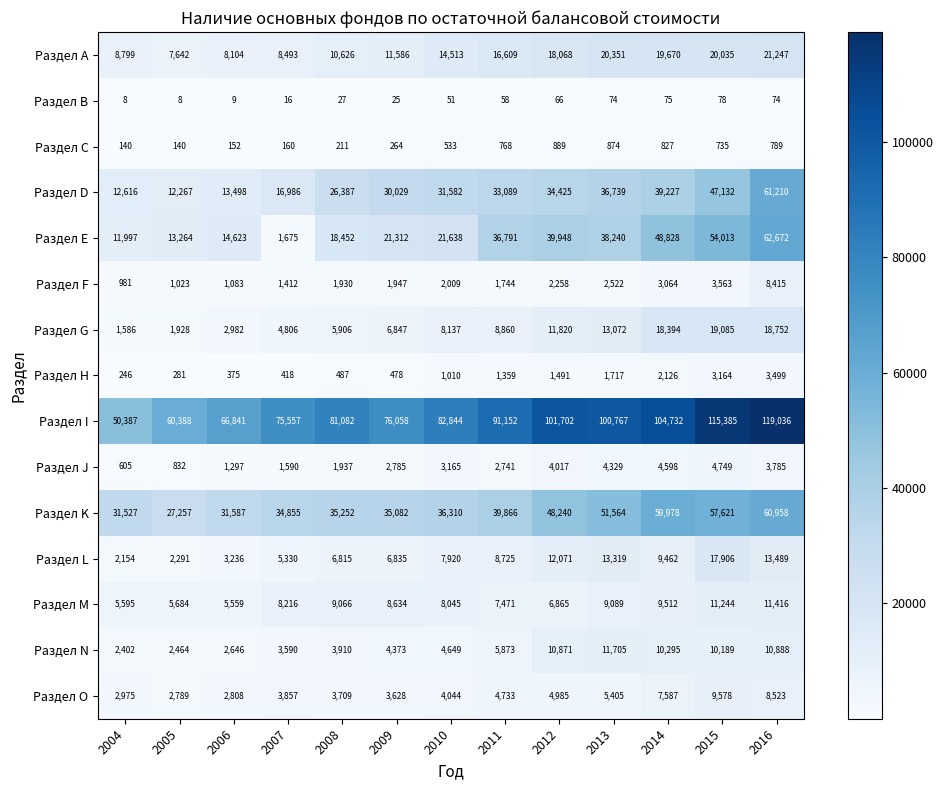

Between 2011 and 2016, which series saw the biggest shift?

Раздел D